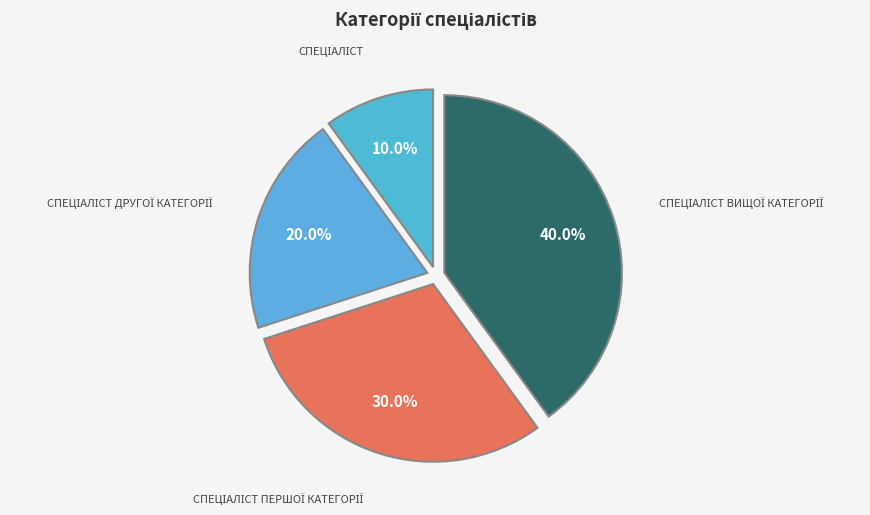

How many segments does this pie chart have?

4